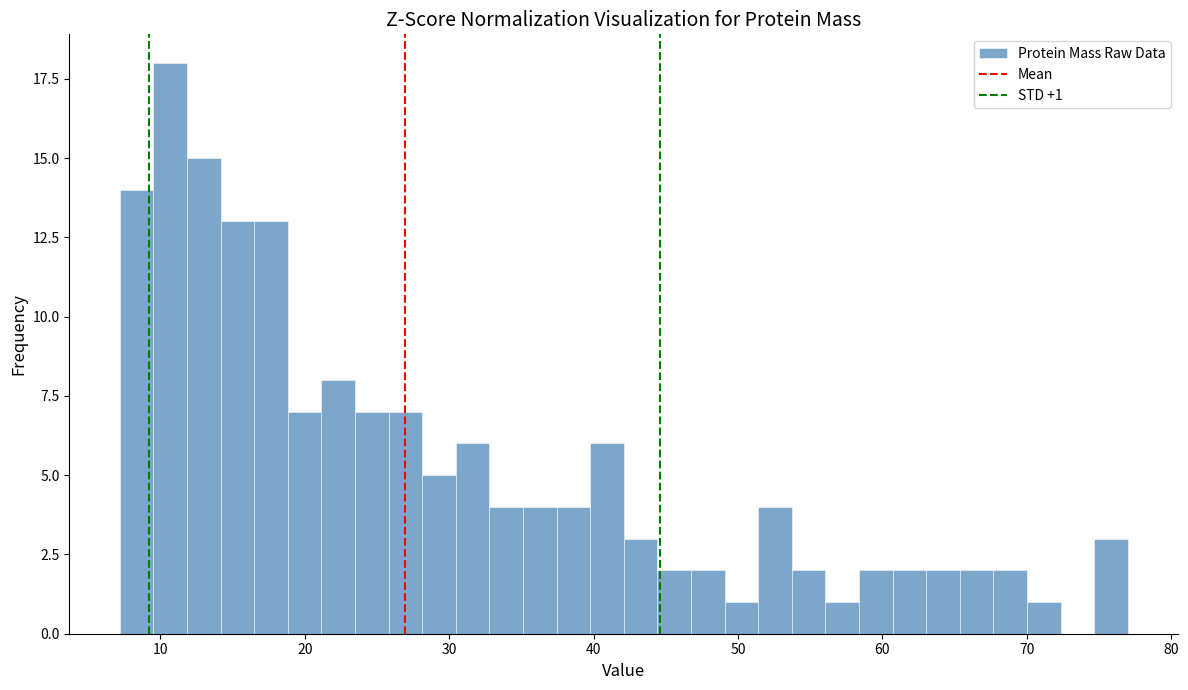

Read against the x-axis, roughly where is the centre of the tallest bar?

11